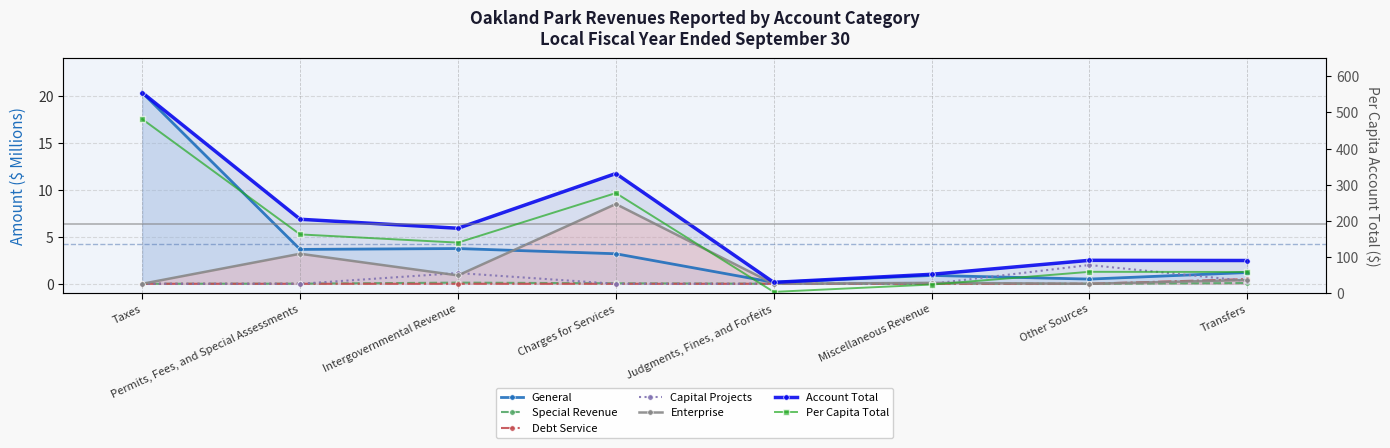

True or false: Debt Service and Special Revenue intersect in this chart.

False